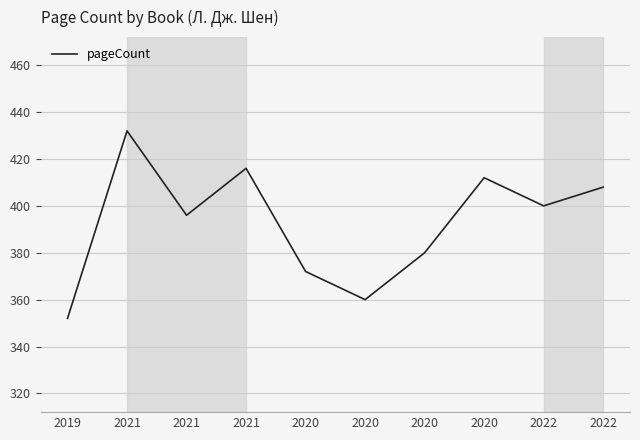

What is the sum of the values at 2021 and 2022?

816